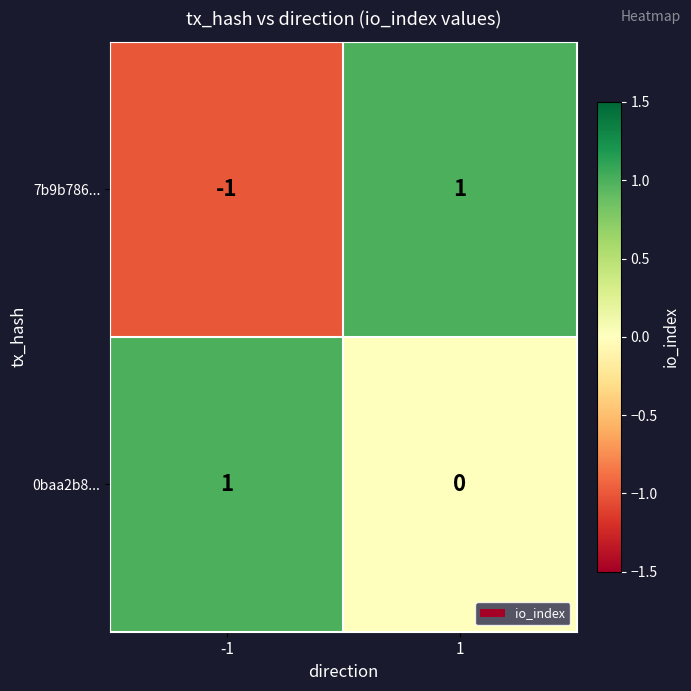

Rank the series by their average value, from lowest to highest.

7b9b786..., 0baa2b8...